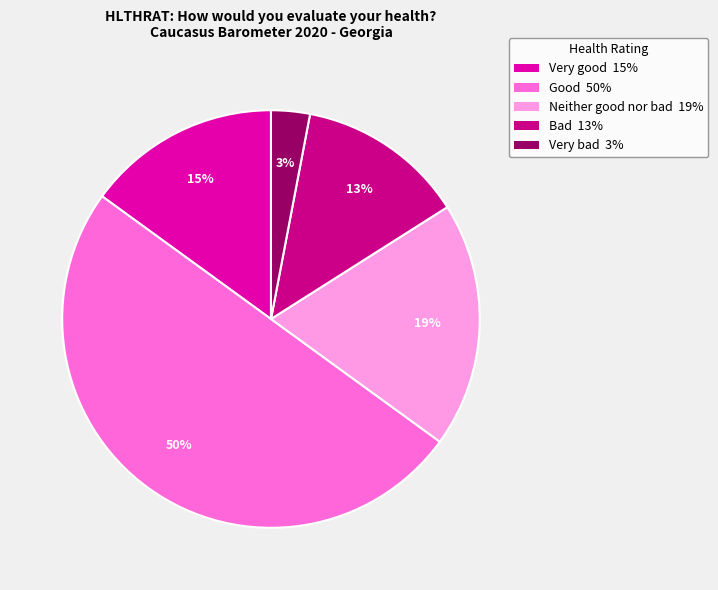

Approximately how many times larger is the value at Very bad compared to Bad?

0.2